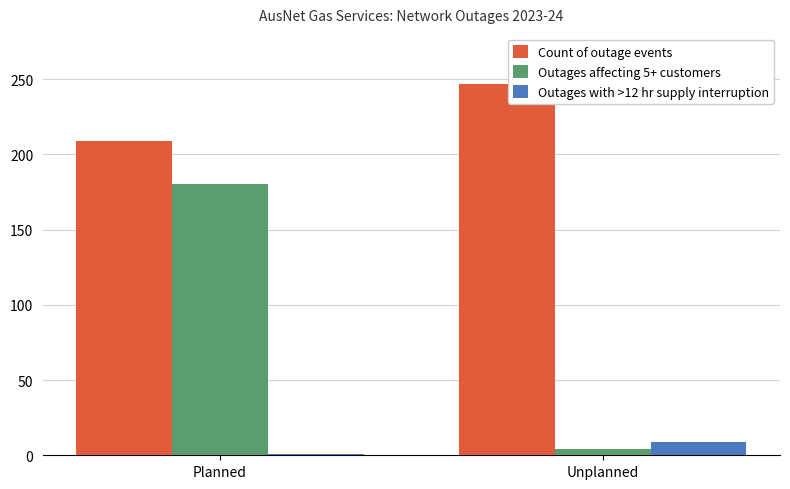

Rank the categories by Count of outage events value from highest to lowest.

Unplanned, Planned